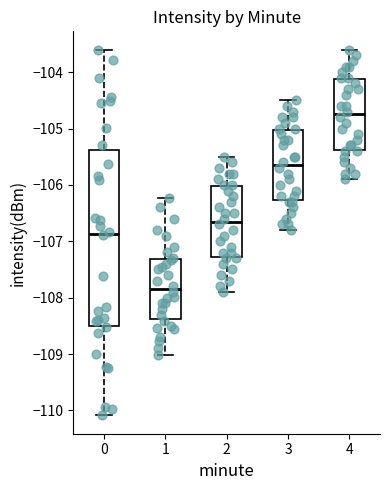

Reading left to right, read every box against the y-axis: the position of its median line, the range the box covers, and the ends of its whiskers. The values are not printed on the chart, so give them approximately, as read against the axis.

0: median -106.9, box -108.5 to -105.4, whiskers -110.1 to -103.6
1: median -107.8, box -108.4 to -107.3, whiskers -109.0 to -106.2
2: median -106.6, box -107.3 to -106.0, whiskers -107.9 to -105.5
3: median -105.6, box -106.3 to -105.0, whiskers -106.8 to -104.5
4: median -104.7, box -105.4 to -104.1, whiskers -105.9 to -103.6